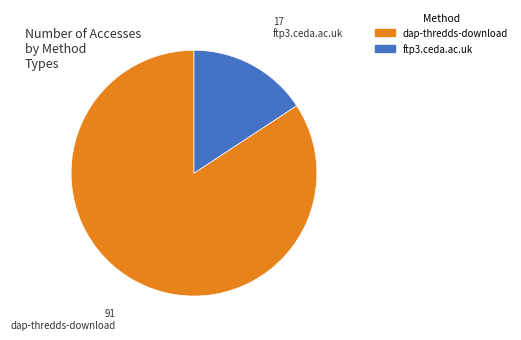

Which slice is the smallest?

ftp3.ceda.ac.uk